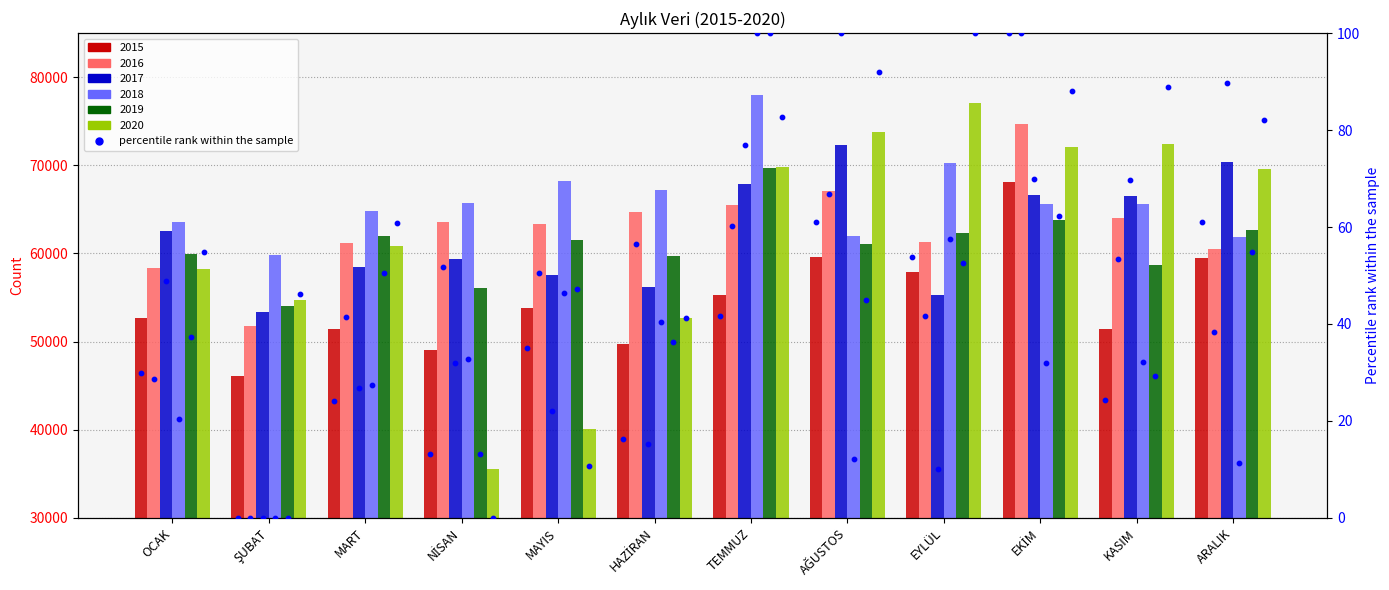

Which has a higher value, OCAK or MART?

OCAK